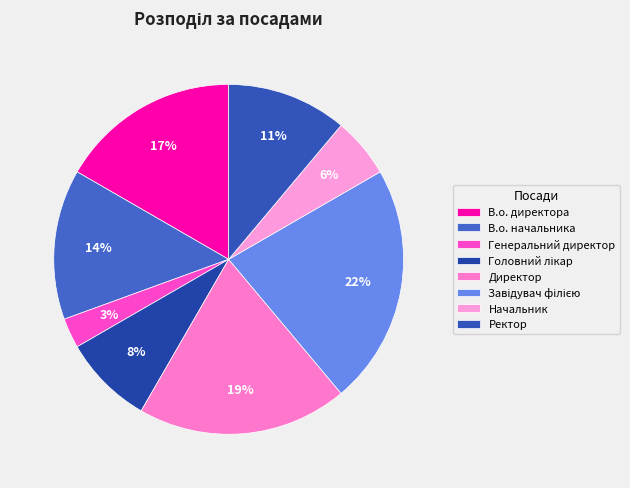

Is the sum of Начальник and В.о. директора greater than half?

No